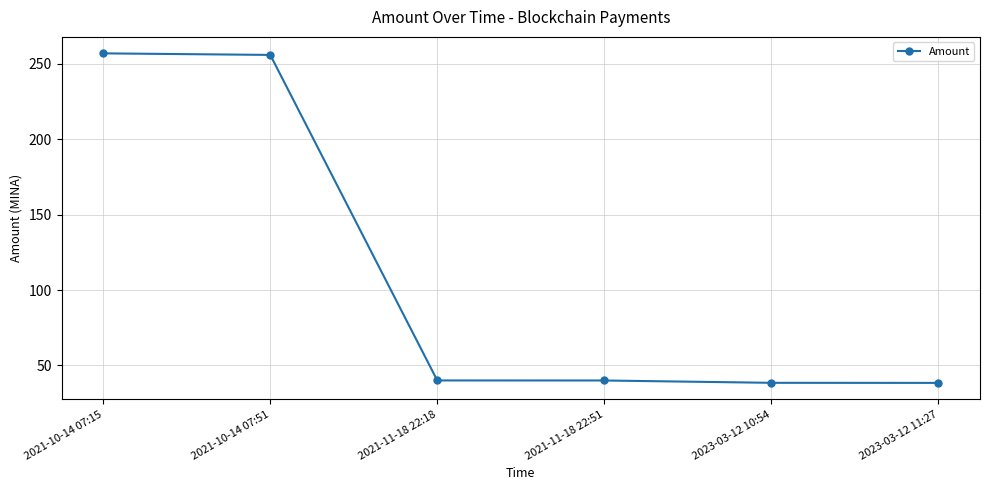

What is the ratio of the value at 2021-10-14 07:15 to the value at 2021-11-18 22:18?

6.4